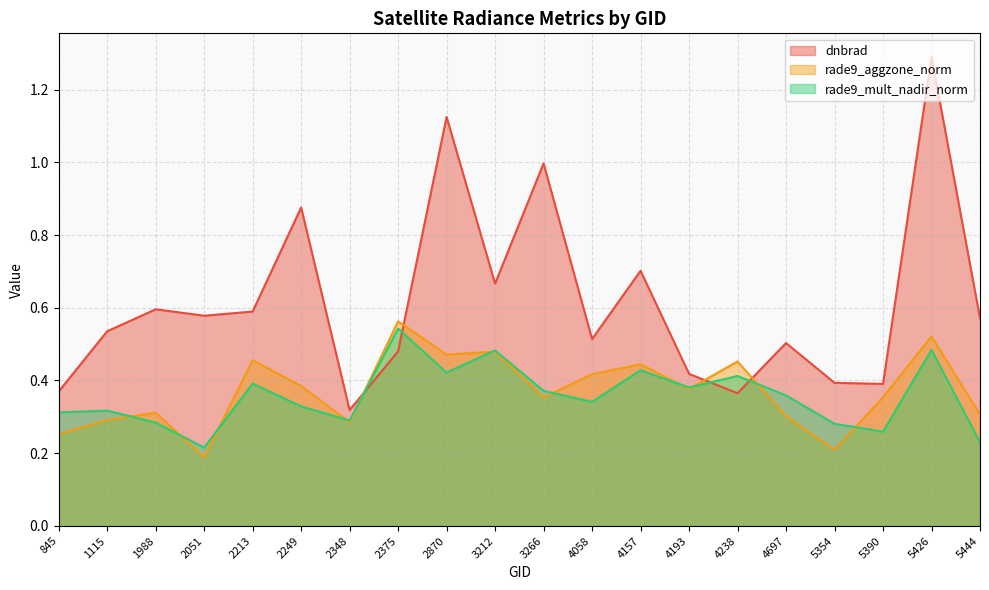

What is the lowest value of the rade9_aggzone_norm series?

0.2